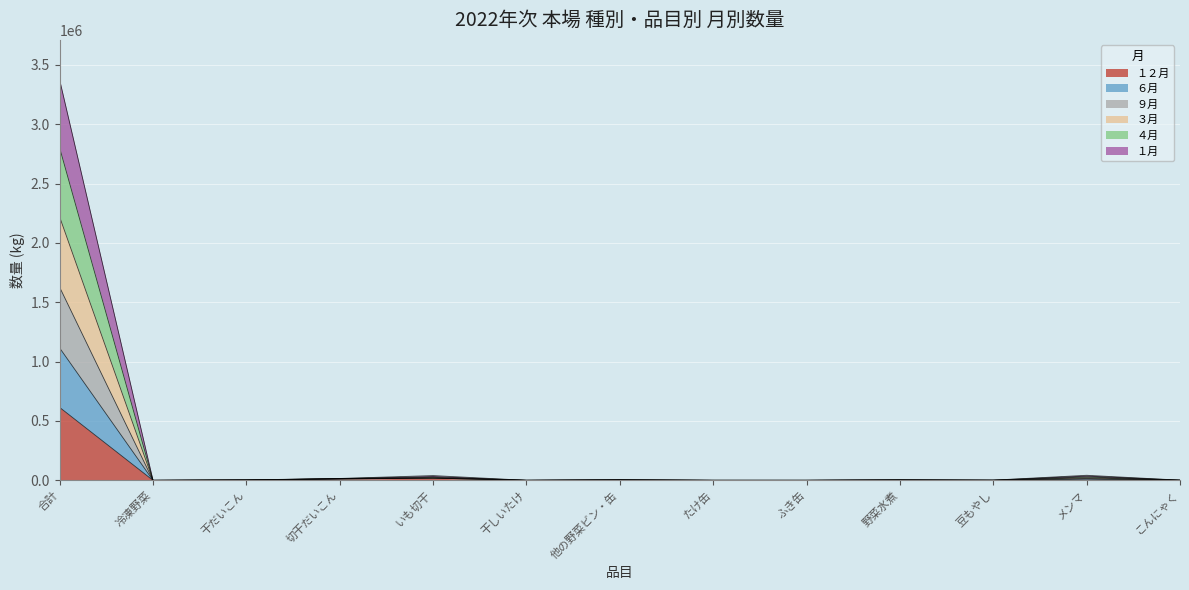

True or false: １２月 has more than 1 interior local peaks.

True